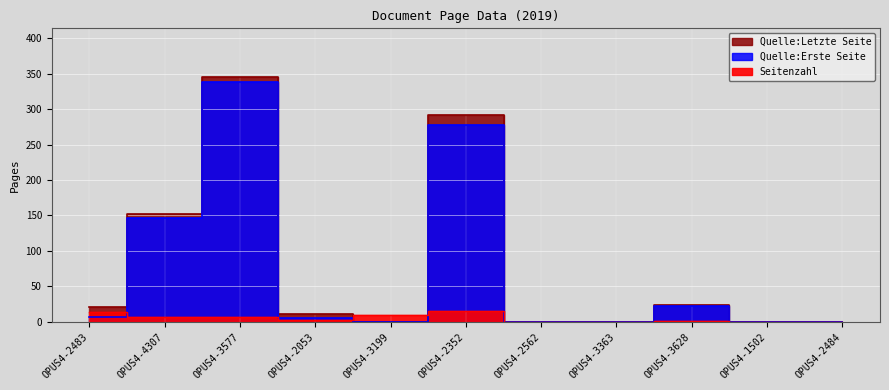

How many times do Seitenzahl and Quelle:Erste Seite cross each other?

3